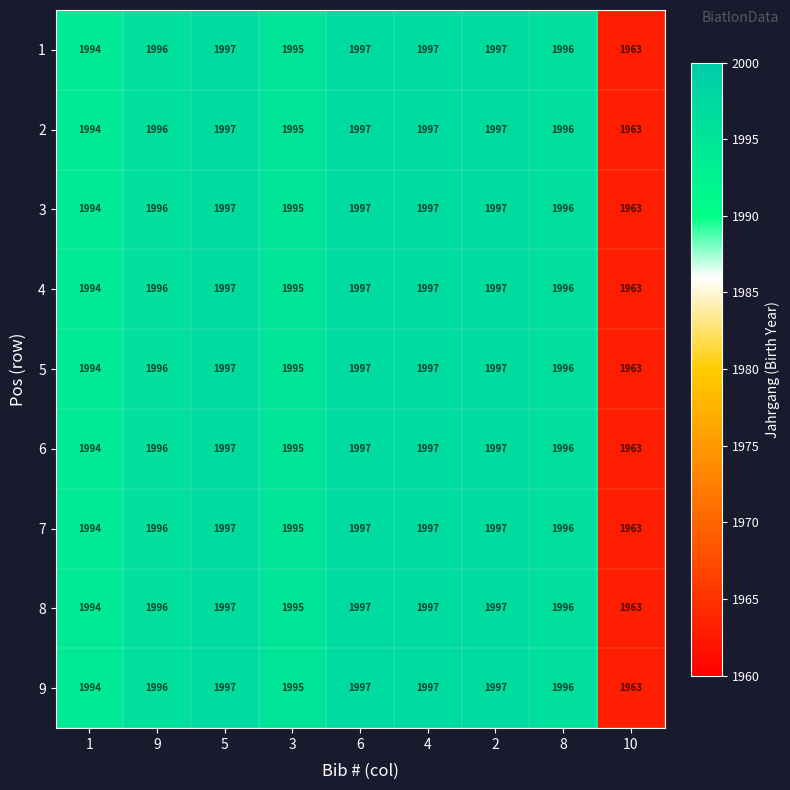

Read the 1 value at 4.

1997